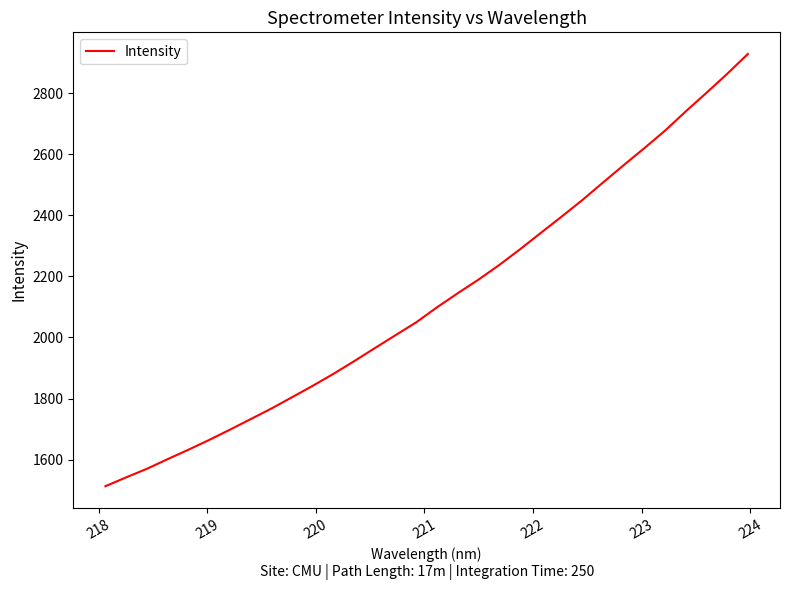

What is the difference between the maximum and minimum values?

1414.8